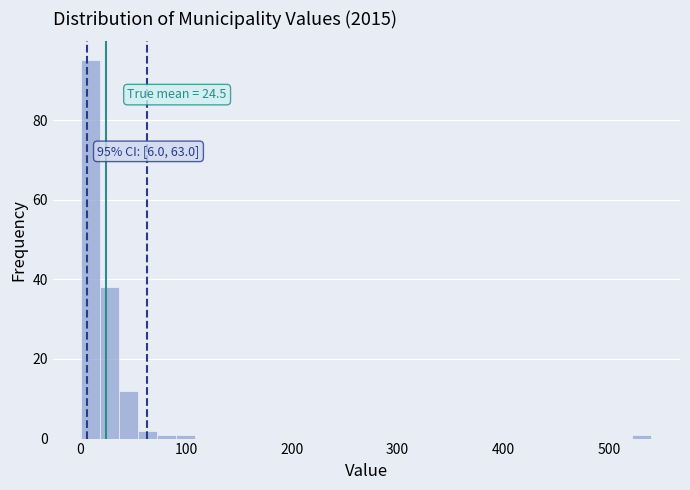

Read against the x-axis, roughly where is the centre of the tallest bar?

10